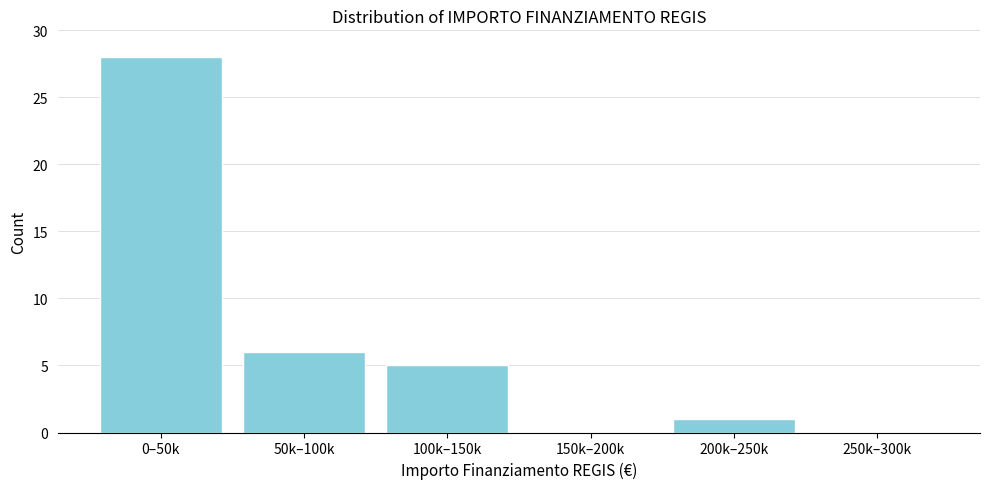

Reading left to right, what are all the values shown in this chart?

0–50k=28	50k–100k=6	100k–150k=5	150k–200k=0	200k–250k=1	250k–300k=0